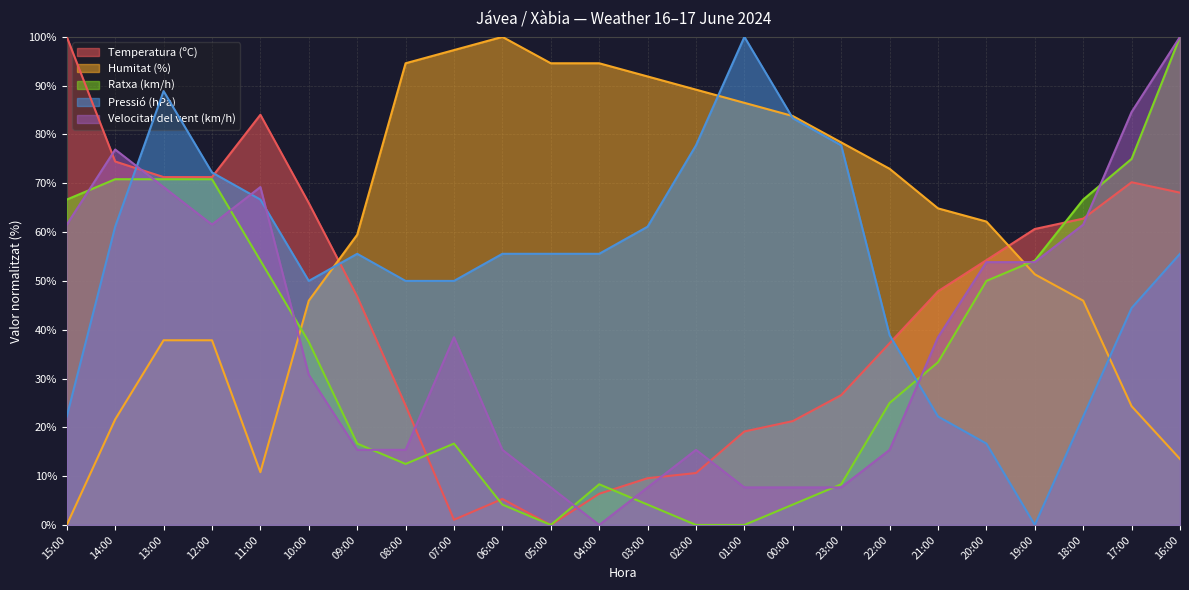

The value of Ratxa (km/h) at 05:00 is 0.0. True or false?

True